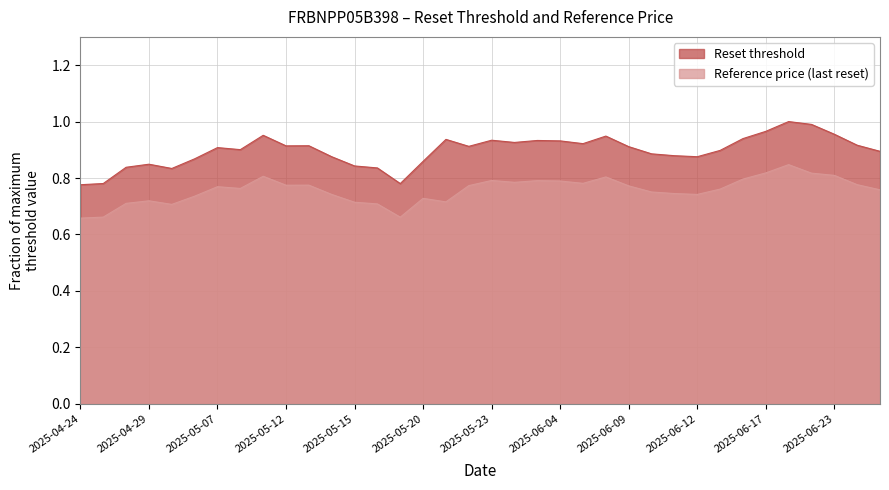

Where is Reset threshold nearest to the value 0?

2025-04-24